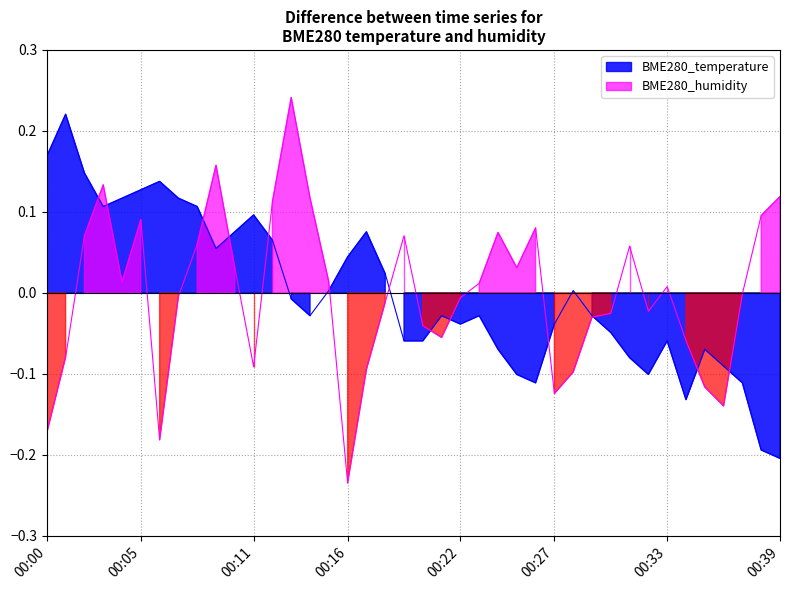

What are all the series names shown in the legend?

BME280_temperature, BME280_humidity